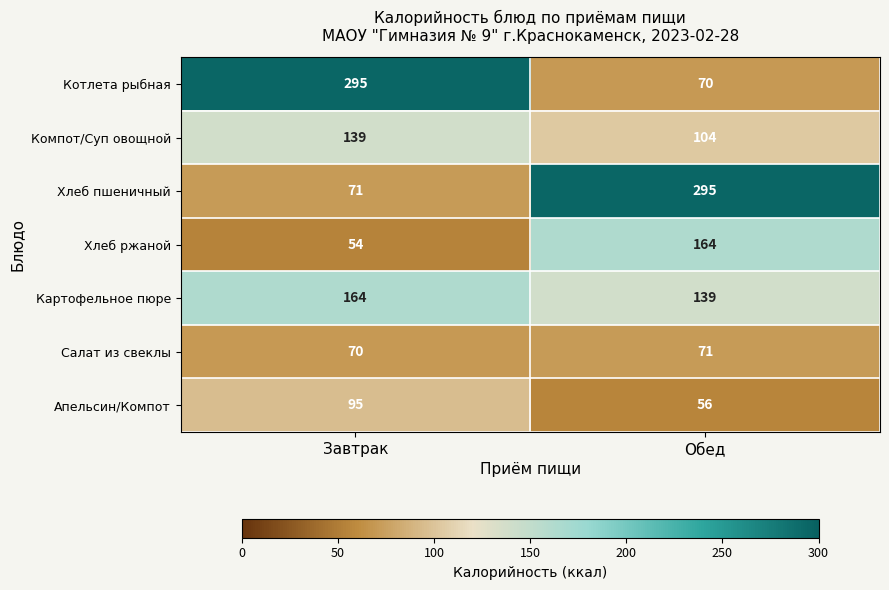

Which series changed the most between Завтрак and Обед?

Котлета рыбная